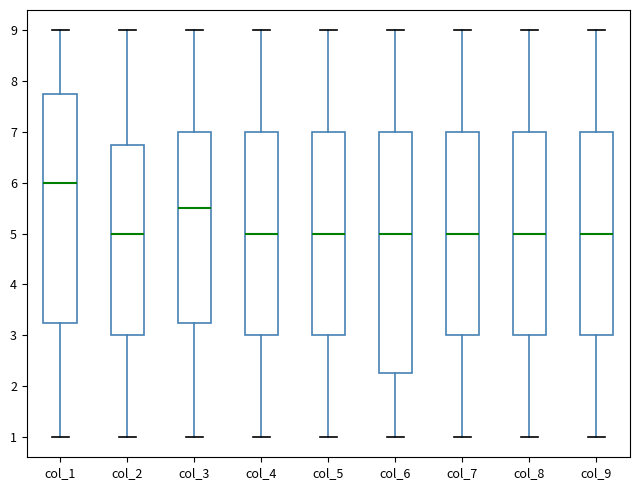

Reading left to right, read every box against the y-axis: the position of its median line, the range the box covers, and the ends of its whiskers. The values are not printed on the chart, so give them approximately, as read against the axis.

col_1: median 6.0, box 3.3 to 7.8, whiskers 1.0 to 9.0
col_2: median 5.0, box 3.0 to 6.8, whiskers 1.0 to 9.0
col_3: median 5.5, box 3.3 to 7.0, whiskers 1.0 to 9.0
col_4: median 5.0, box 3.0 to 7.0, whiskers 1.0 to 9.0
col_5: median 5.0, box 3.0 to 7.0, whiskers 1.0 to 9.0
col_6: median 5.0, box 2.3 to 7.0, whiskers 1.0 to 9.0
col_7: median 5.0, box 3.0 to 7.0, whiskers 1.0 to 9.0
col_8: median 5.0, box 3.0 to 7.0, whiskers 1.0 to 9.0
col_9: median 5.0, box 3.0 to 7.0, whiskers 1.0 to 9.0